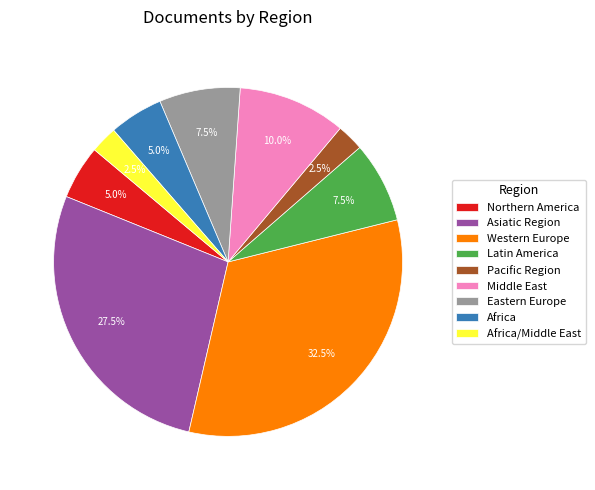

What is the largest slice in the pie chart?

Western Europe